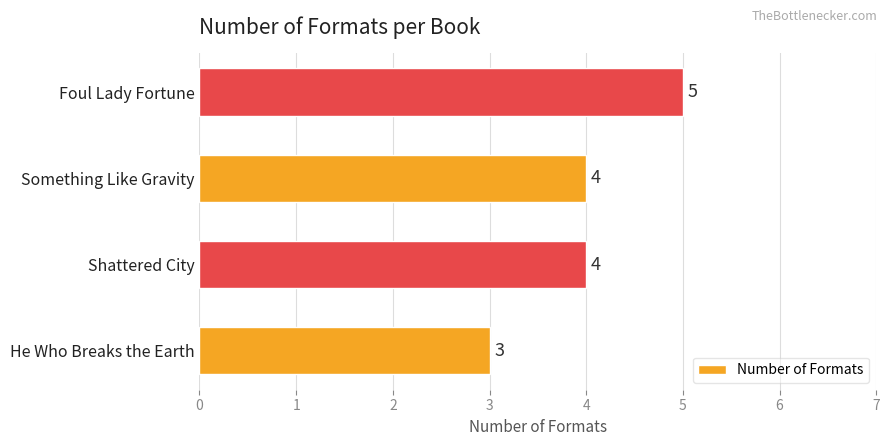

Reading bottom to top, extract all data points from this chart.

He Who Breaks the Earth=3	Shattered City=4	Something Like Gravity=4	Foul Lady Fortune=5